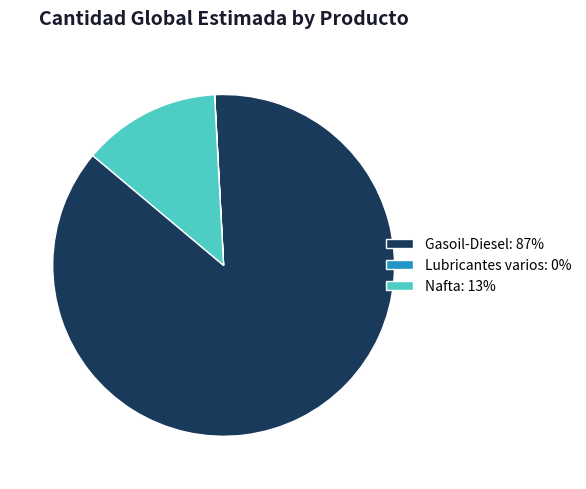

Which has a higher value, Nafta: 13% or Gasoil-Diesel: 87%?

Gasoil-Diesel: 87%